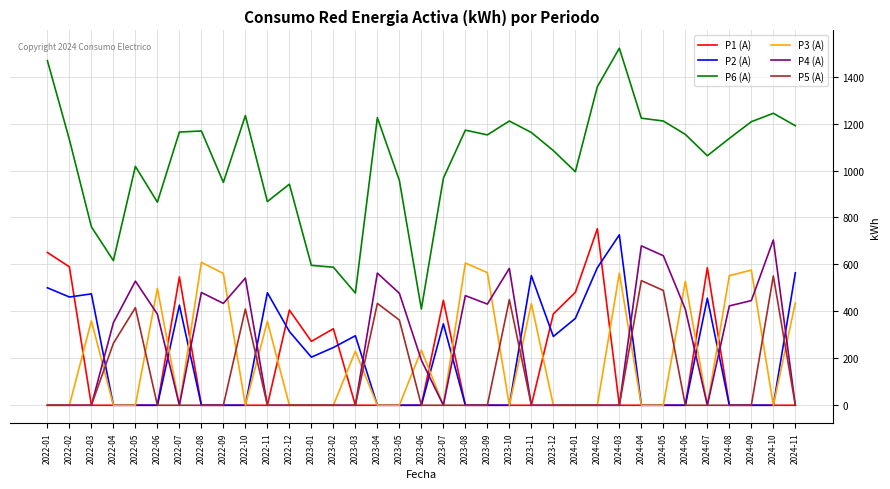

What is the spread (max minus min) of values at 2022-12?

942.0